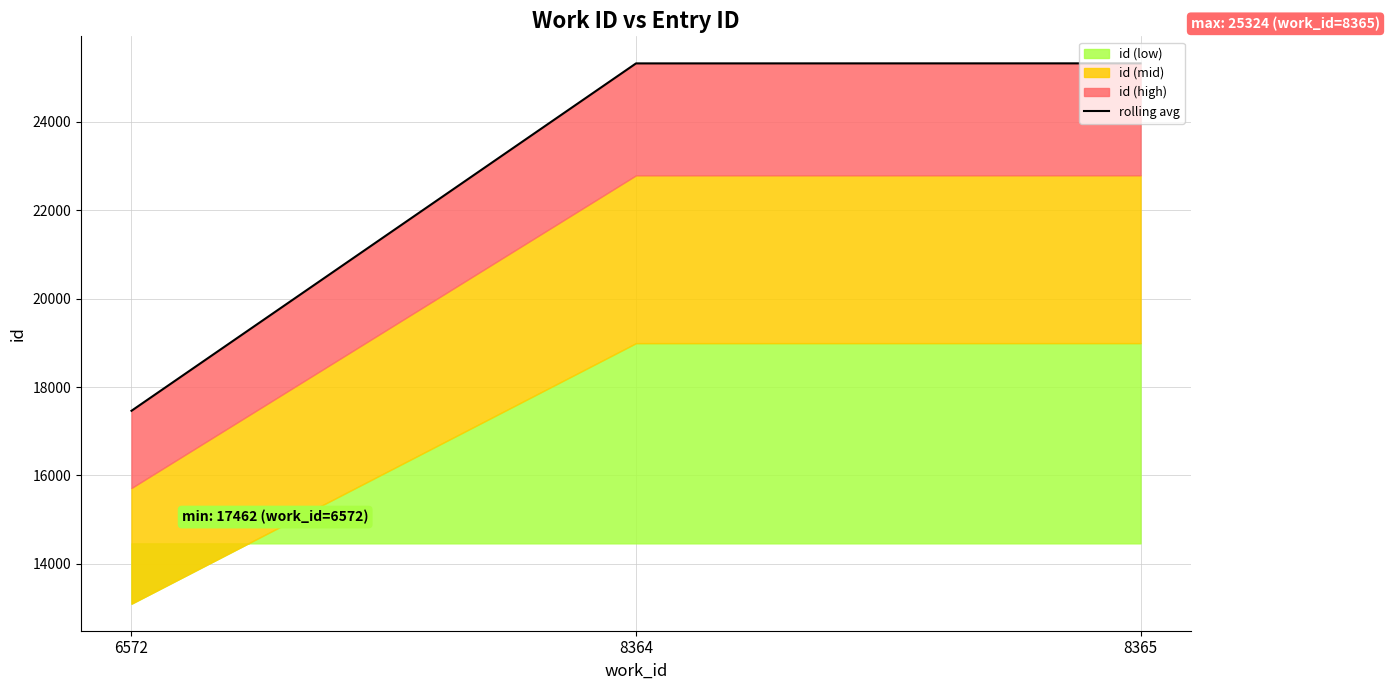

What is the minimum value shown in the chart?

17462